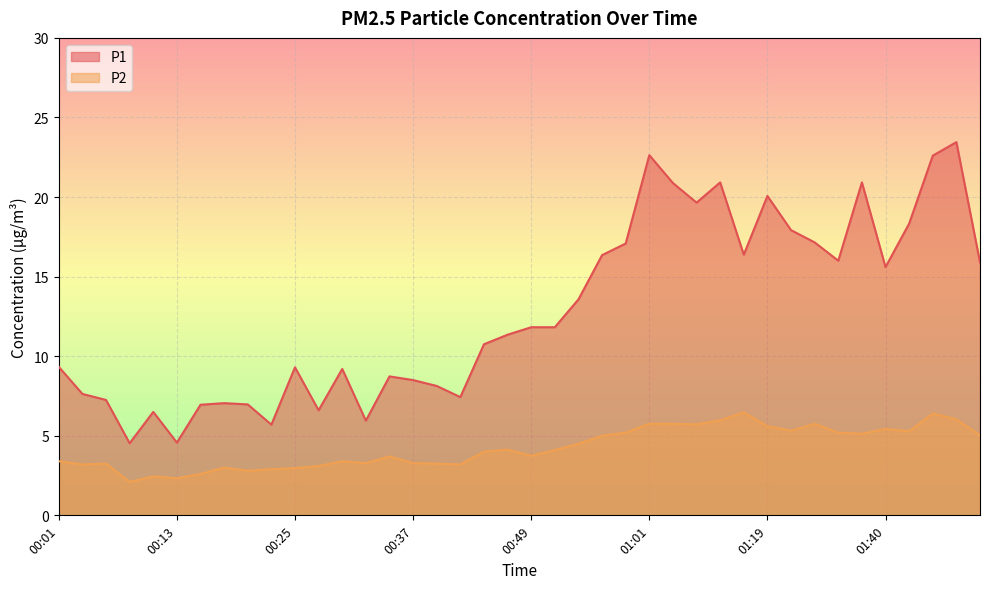

Where is the first local minimum for P2?

00:03